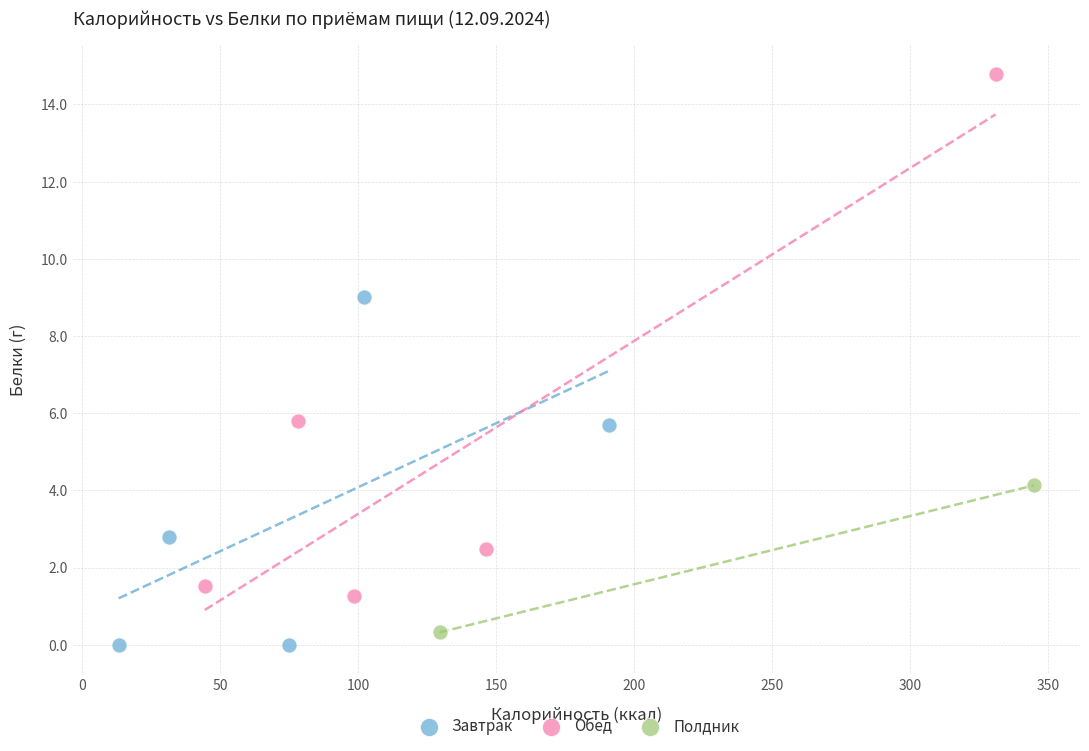

What are all the series names shown in the legend?

Завтрак, Обед, Полдник